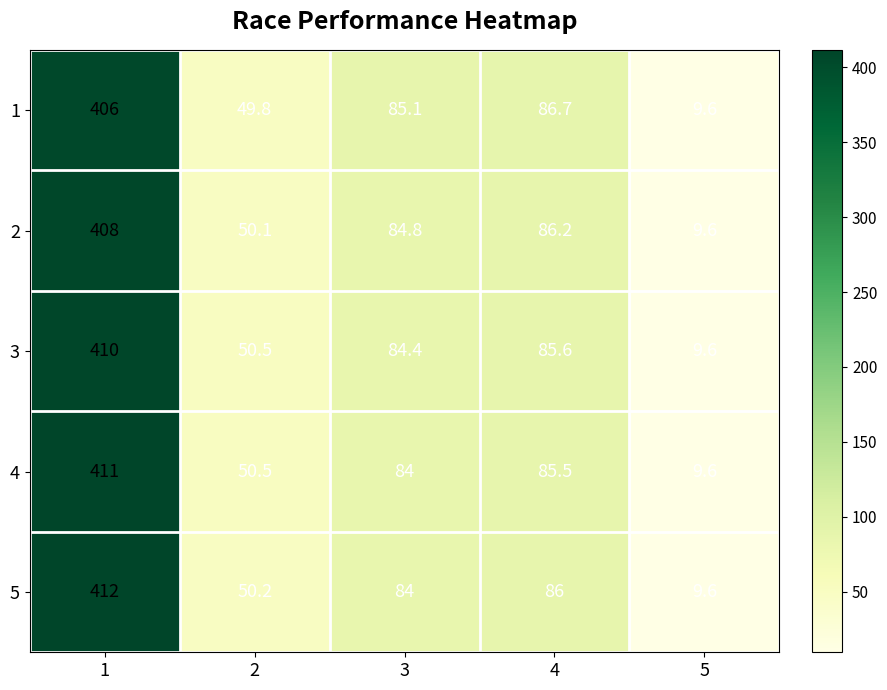

What is the spread (max minus min) of values at 3?

1.1